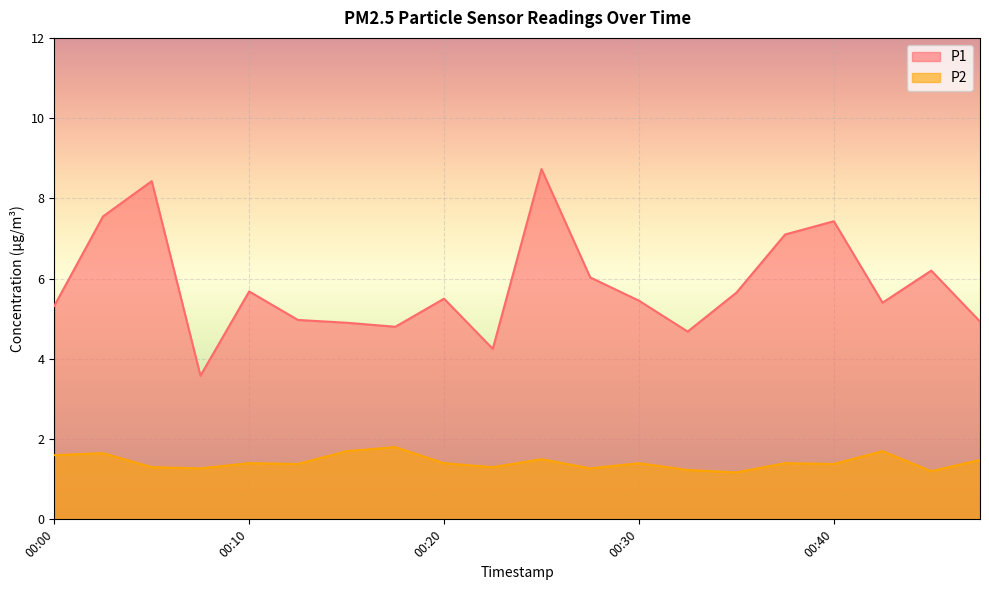

Reading left to right, list all the values displayed in this chart.

P1: 00:00=5.3	00:03=7.5	00:05=8.4	00:08=3.6	00:10=5.7	00:13=5.0	00:15=4.9	00:18=4.8	00:20=5.5	00:23=4.2	00:25=8.7	00:27=6.0	00:30=5.5	00:32=4.7	00:35=5.7	00:37=7.1	00:40=7.4	00:42=5.4	00:45=6.2	00:47=4.9
P2: 00:00=1.6	00:03=1.6	00:05=1.3	00:08=1.3	00:10=1.4	00:13=1.4	00:15=1.7	00:18=1.8	00:20=1.4	00:23=1.3	00:25=1.5	00:27=1.3	00:30=1.4	00:32=1.2	00:35=1.2	00:37=1.4	00:40=1.4	00:42=1.7	00:45=1.2	00:47=1.5